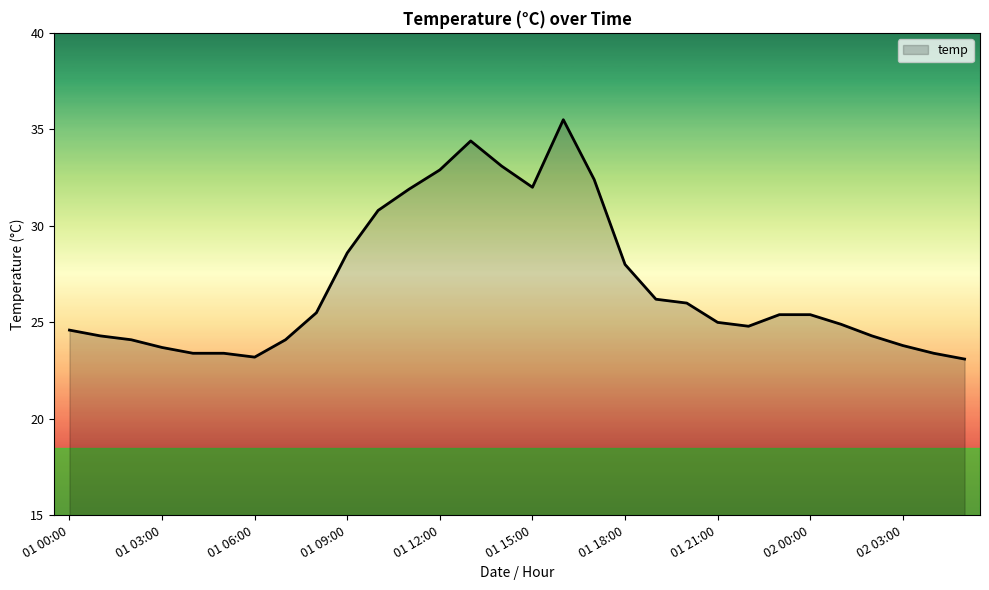

What is the greatest value displayed?

35.5